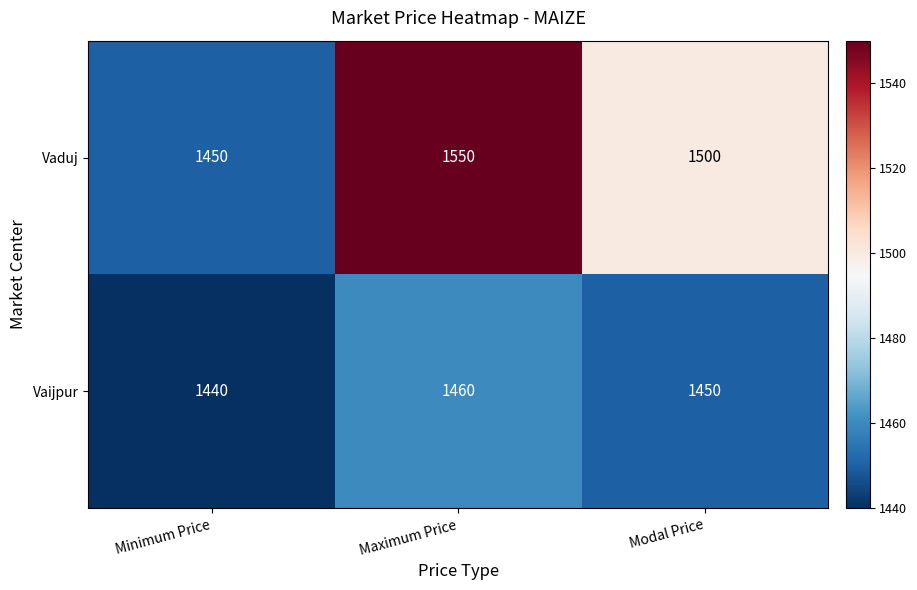

What is the greatest value displayed?

1550